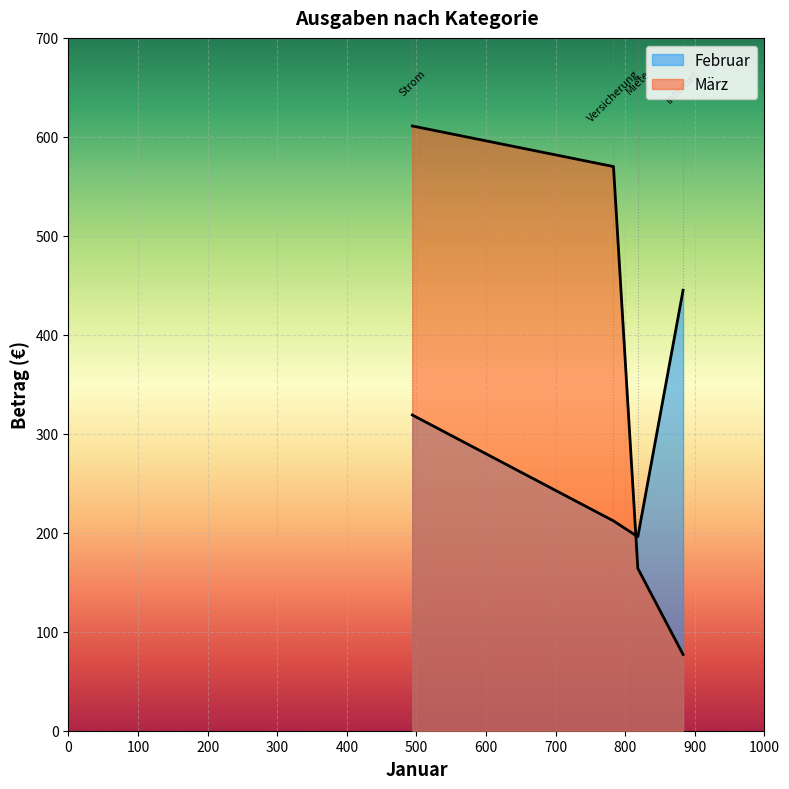

What is the difference between the highest and lowest values at Strom?

292